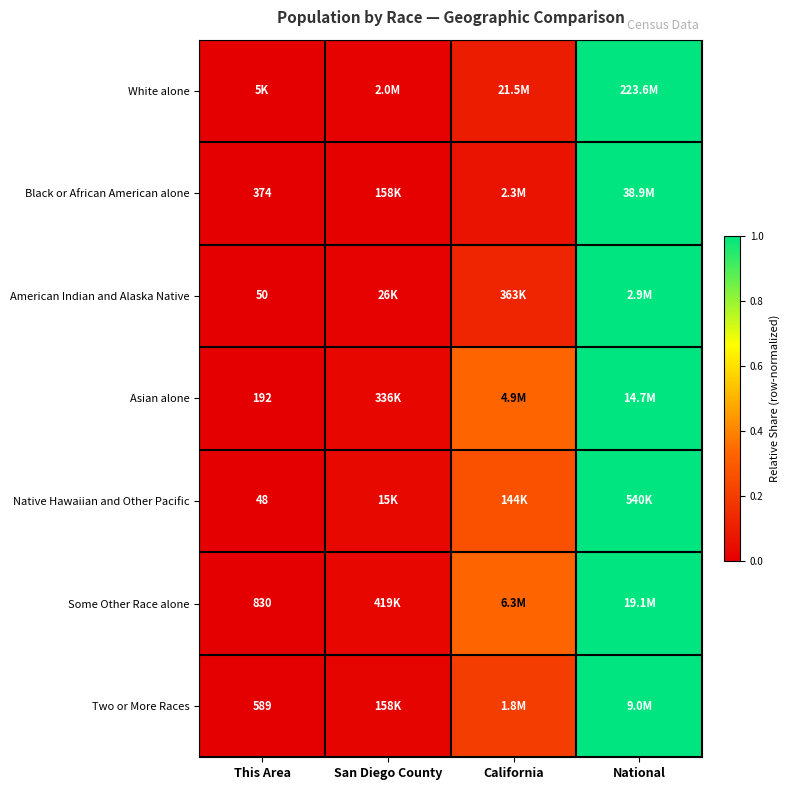

At how many categories does at least one series exceed 0?

4